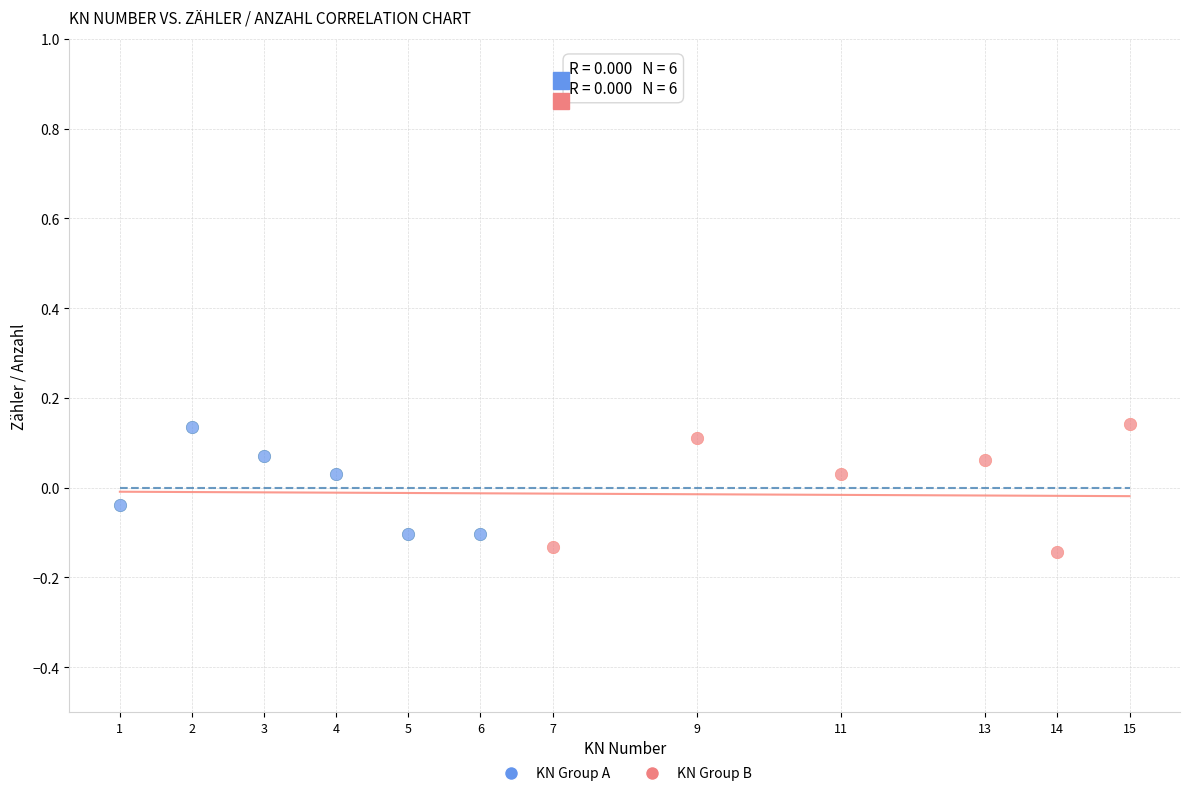

Which series reaches the minimum Y coordinate?

KN Group B